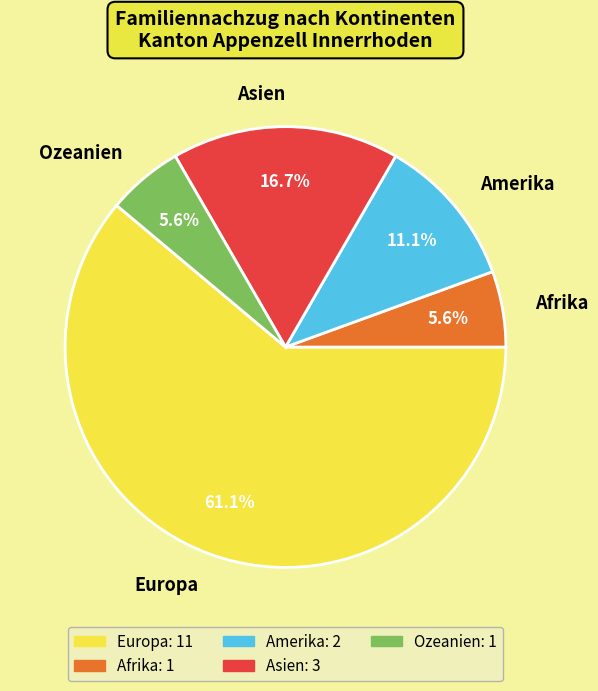

Is there a majority slice in this chart?

Yes